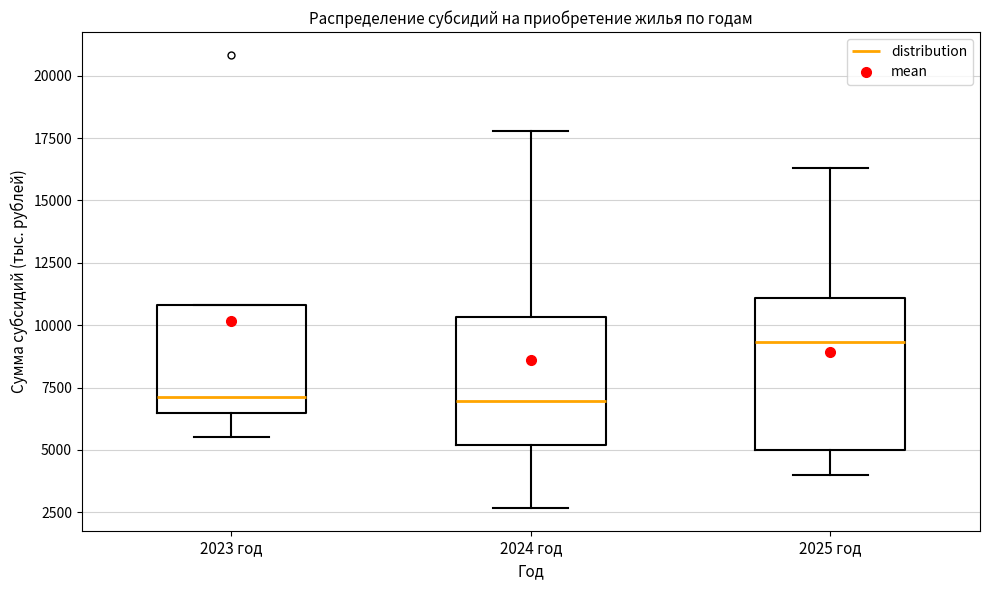

Where does the lower whisker of the box for 2023 год end on the y-axis? The values are not printed on the chart, so give them approximately, as read against the axis.

5500